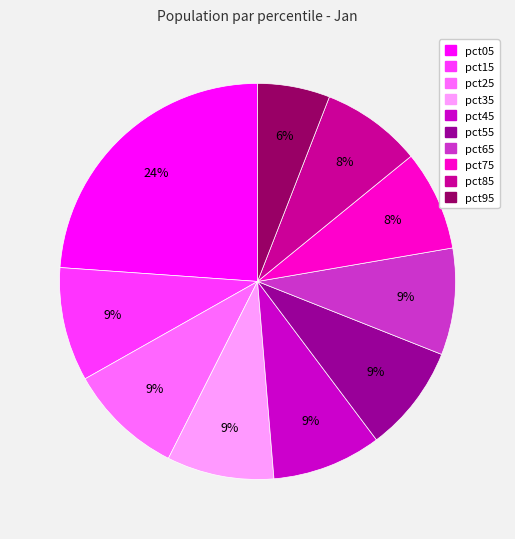

What percentage is the pct65 slice, to the nearest percent?

9%